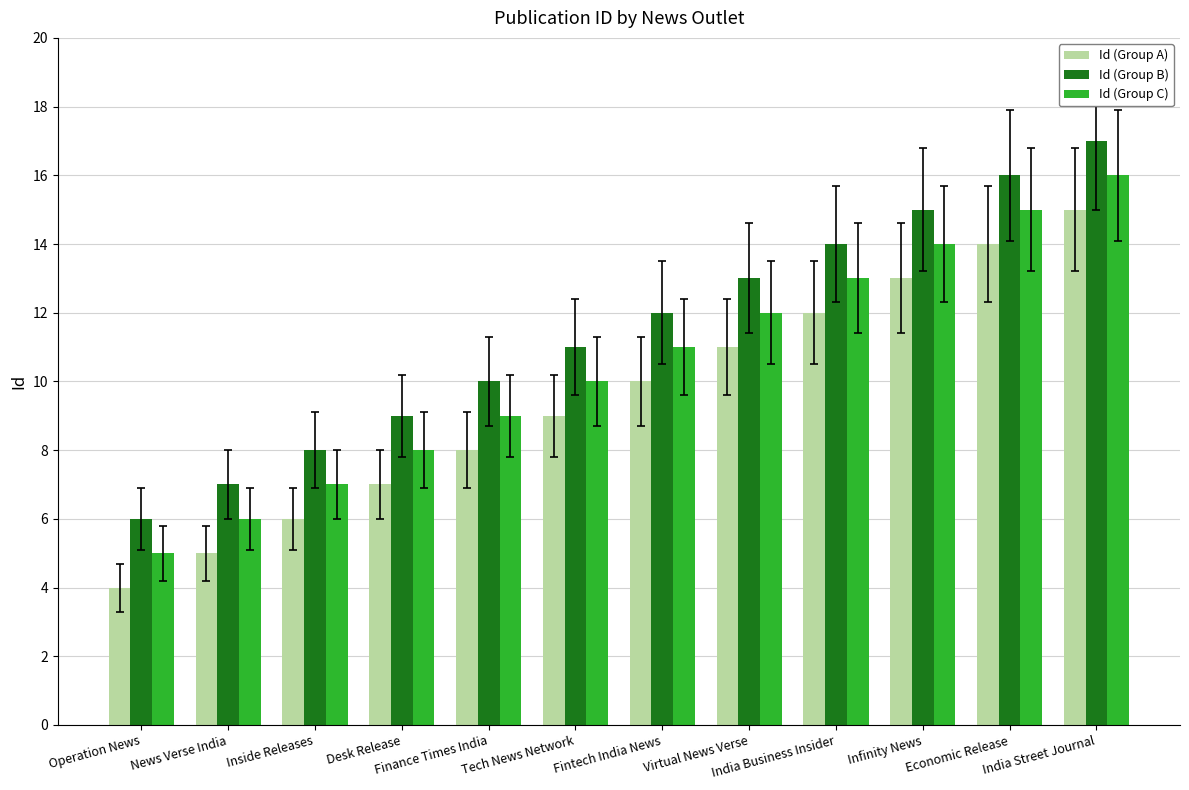

Reading right to left, transcribe all the data shown in this chart.

Id (Group A): India Street Journal=15	Economic Release=14	Infinity News=13	India Business Insider=12	Virtual News Verse=11	Fintech India News=10	Tech News Network=9	Finance Times India=8	Desk Release=7	Inside Releases=6	News Verse India=5	Operation News=4
Id (Group B): India Street Journal=17	Economic Release=16	Infinity News=15	India Business Insider=14	Virtual News Verse=13	Fintech India News=12	Tech News Network=11	Finance Times India=10	Desk Release=9	Inside Releases=8	News Verse India=7	Operation News=6
Id (Group C): India Street Journal=16	Economic Release=15	Infinity News=14	India Business Insider=13	Virtual News Verse=12	Fintech India News=11	Tech News Network=10	Finance Times India=9	Desk Release=8	Inside Releases=7	News Verse India=6	Operation News=5